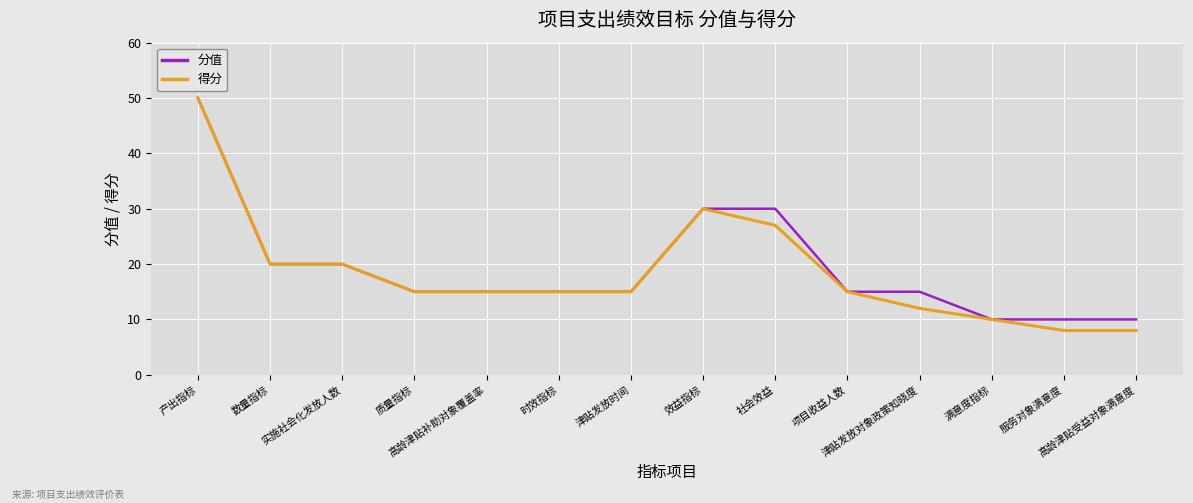

What is the smallest value displayed?

8